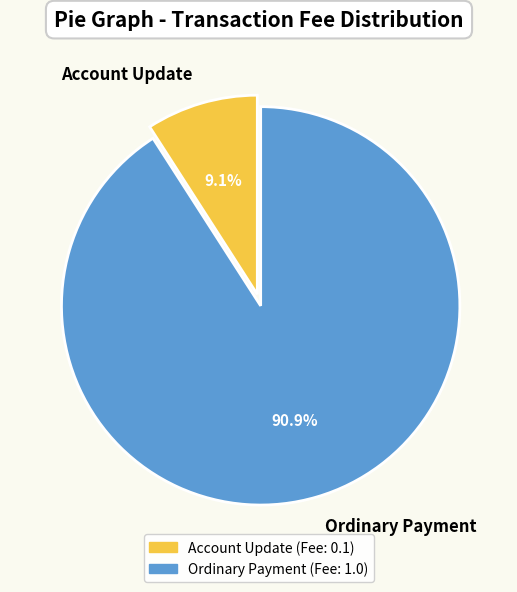

To the nearest percent, what is the average slice percentage?

50%